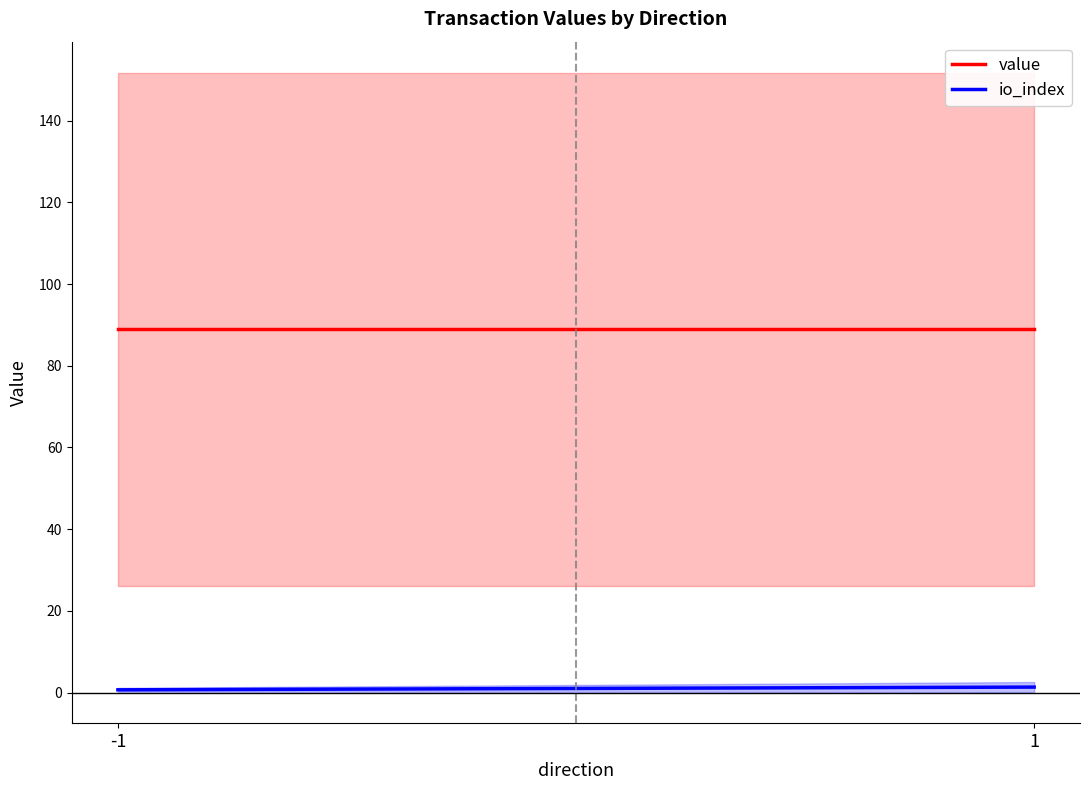

At how many categories does at least one series exceed 23?

2